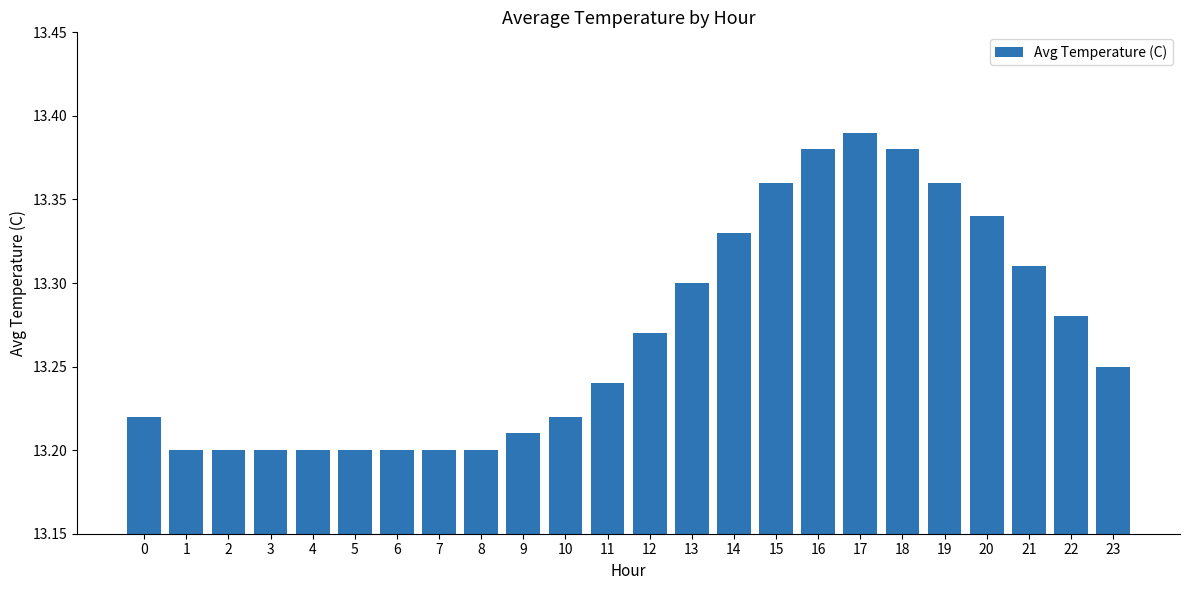

What is the change in value from 3 to 22?

+0.1